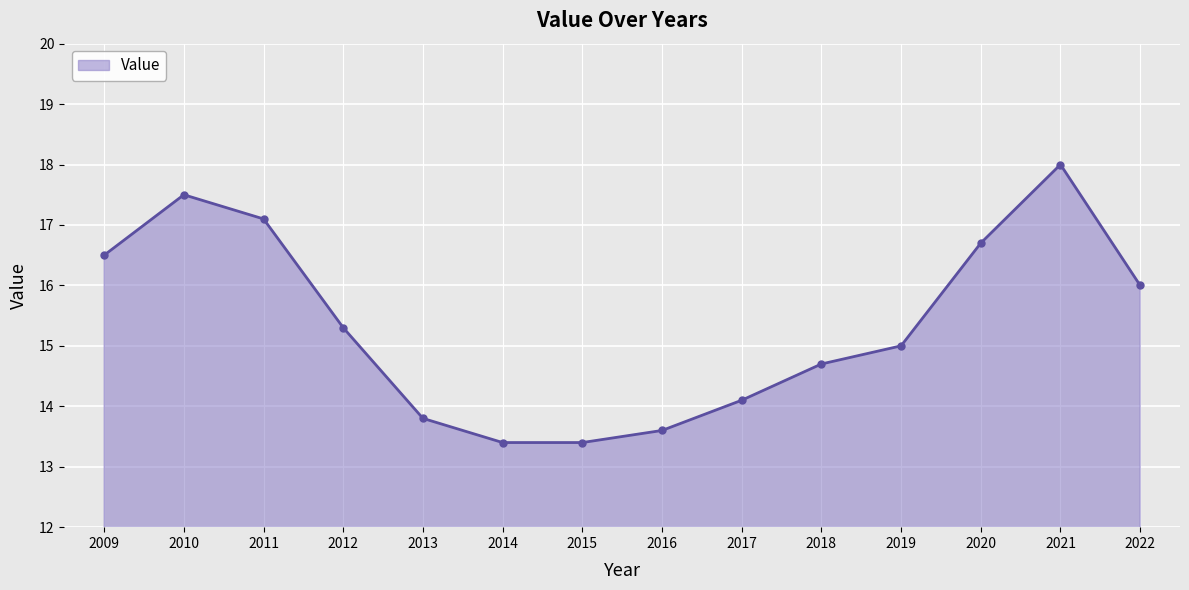

Approximately how many times larger is the value at 2020 compared to 2016?

1.2